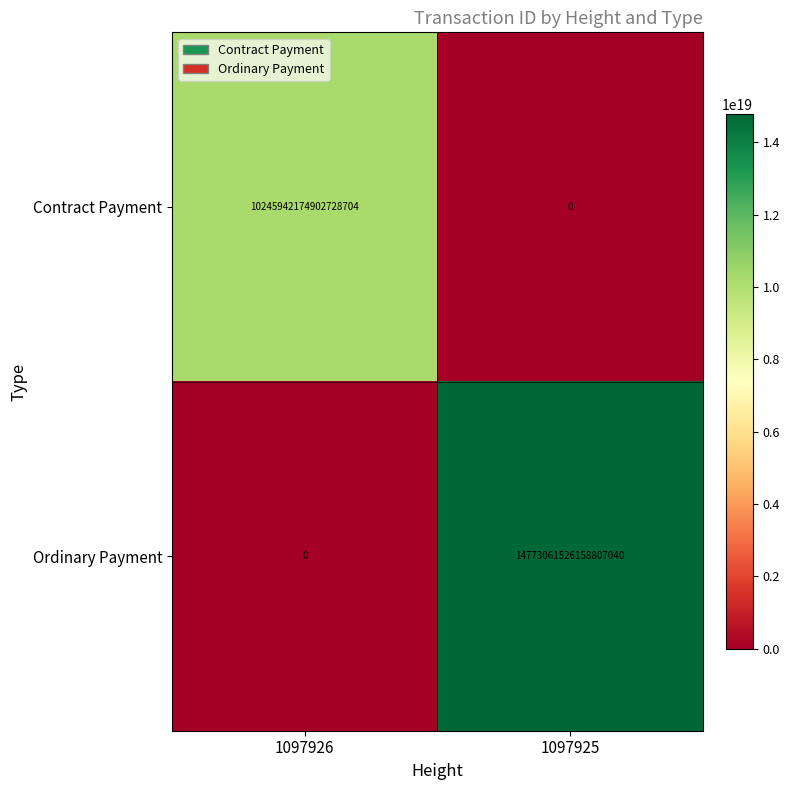

How many series are shown in this chart?

2